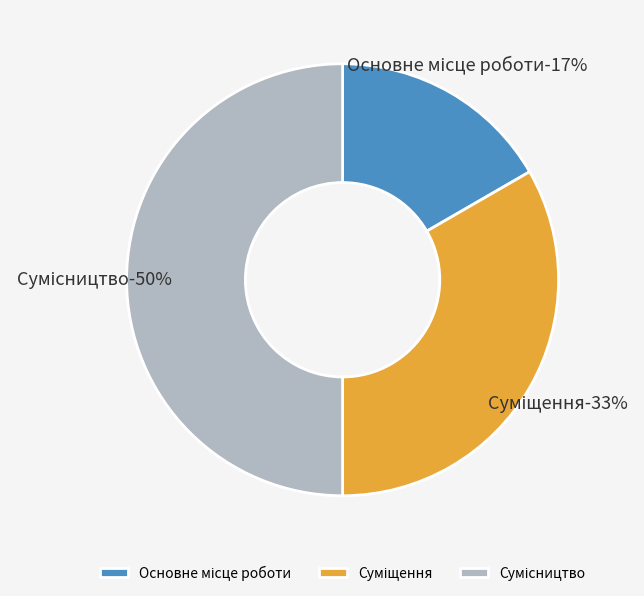

Count the number of slices in the pie.

3